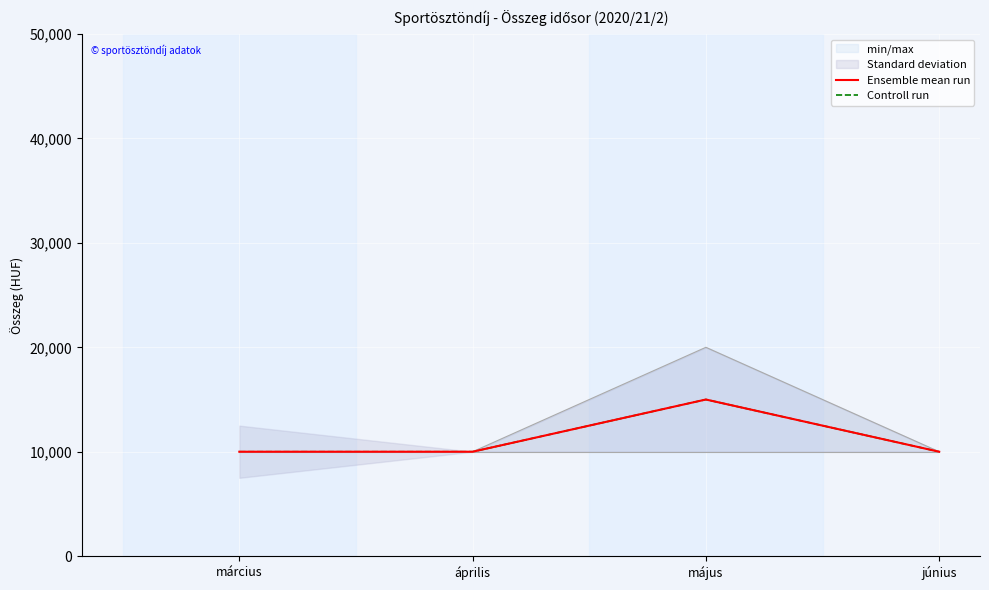

What is the total value across all series at május?

30000